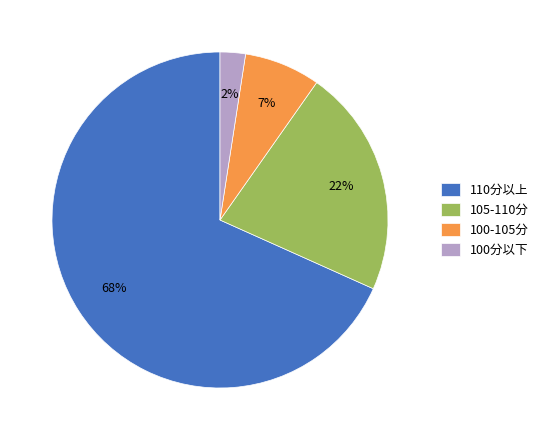

Combined, do 100-105分 and 110分以上 account for over 50%?

Yes